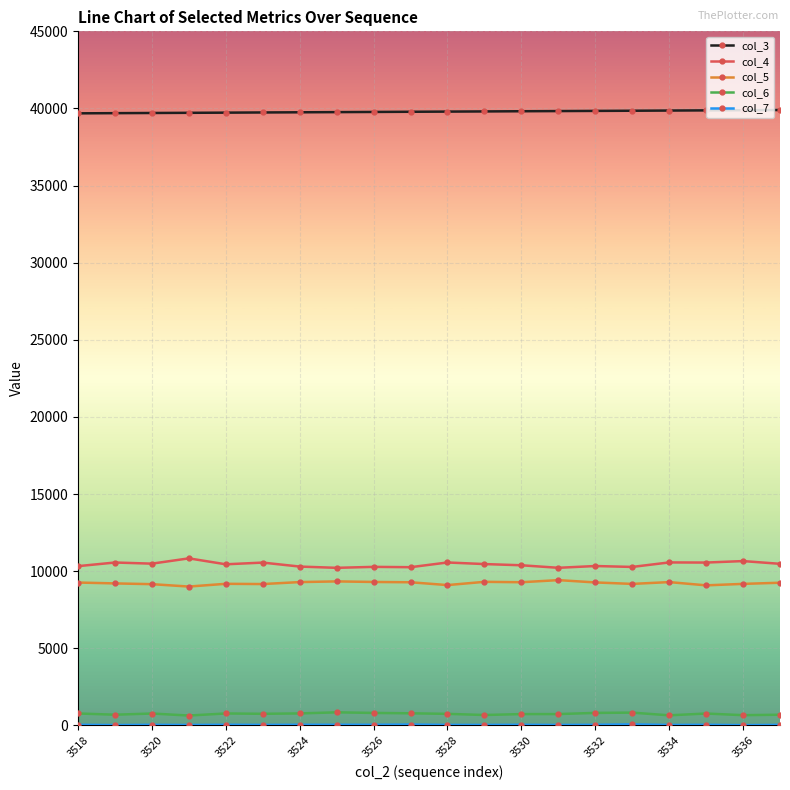

True or false: col_3 and col_4 intersect in this chart.

False